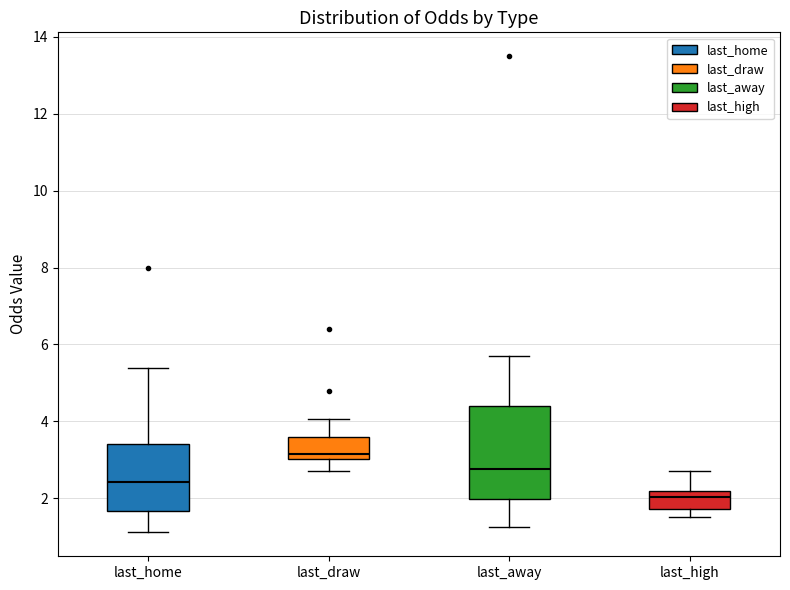

Reading left to right, read every box against the y-axis: the position of its median line, the range the box covers, and the ends of its whiskers. The values are not printed on the chart, so give them approximately, as read against the axis.

last_home: median 2.4, box 1.6 to 3.4, whiskers 1.2 to 5.4
last_draw: median 3.2, box 3.0 to 3.6, whiskers 2.8 to 4.0
last_away: median 2.8, box 2.0 to 4.4, whiskers 1.2 to 5.8
last_high: median 2.0, box 1.8 to 2.2, whiskers 1.6 to 2.8